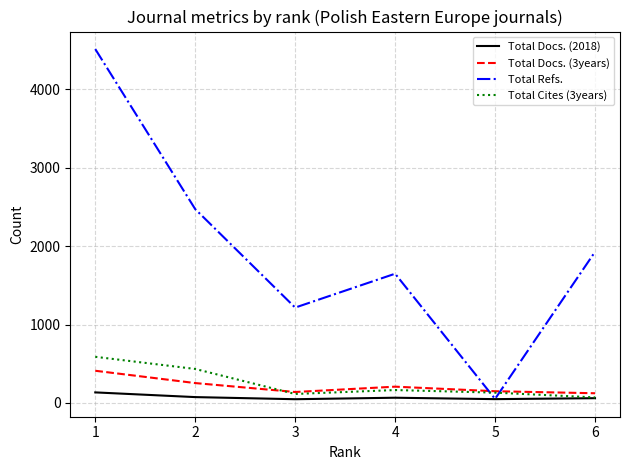

What are all the series names shown in the legend?

Total Docs. (2018), Total Docs. (3years), Total Refs., Total Cites (3years)